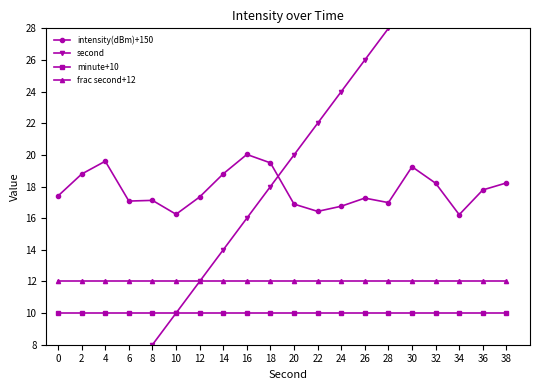

What is the highest value of the second series?

38.0